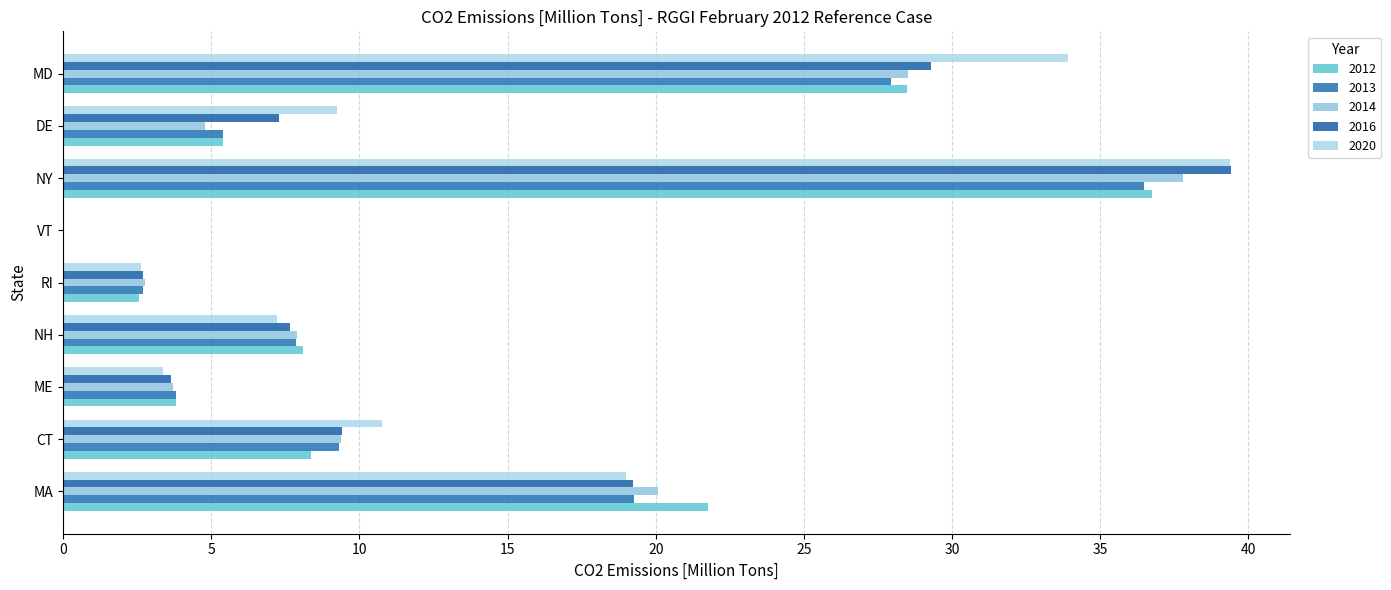

Which series changed the most between CT and MD?

2020